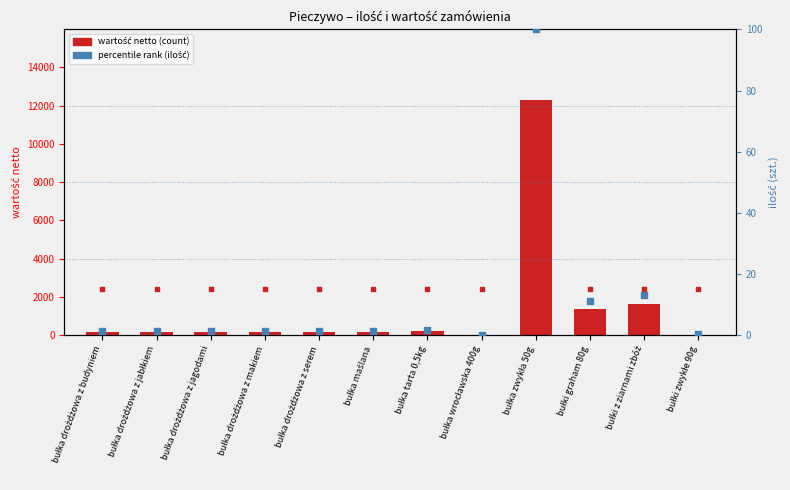

Is the value of wartość netto at bułka zwykła 50g greater than the value of count at bułka drożdżowa z budyniem?

Yes